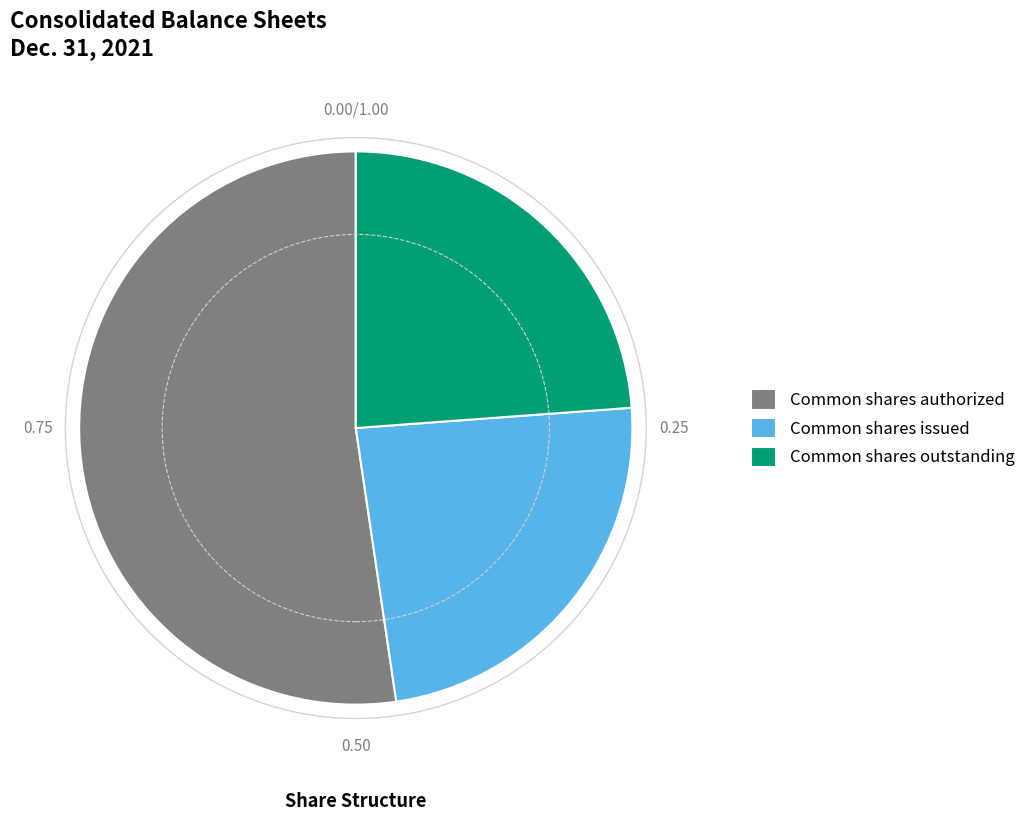

Count the number of slices in the pie.

3